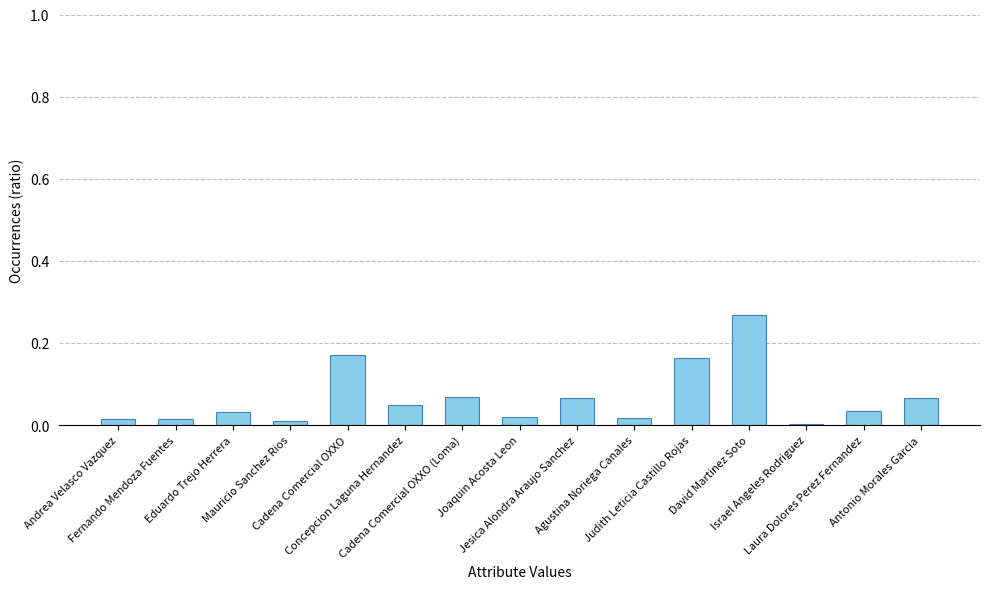

What is the sum of all values?

1.0